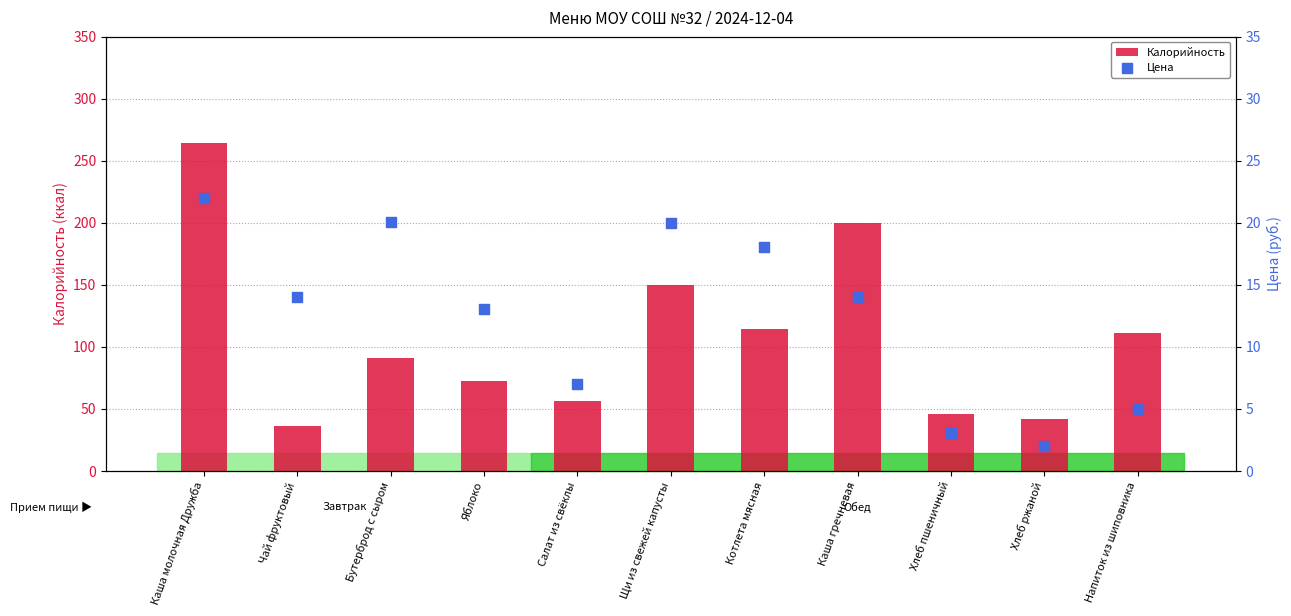

At how many categories does at least one series exceed 257?

1